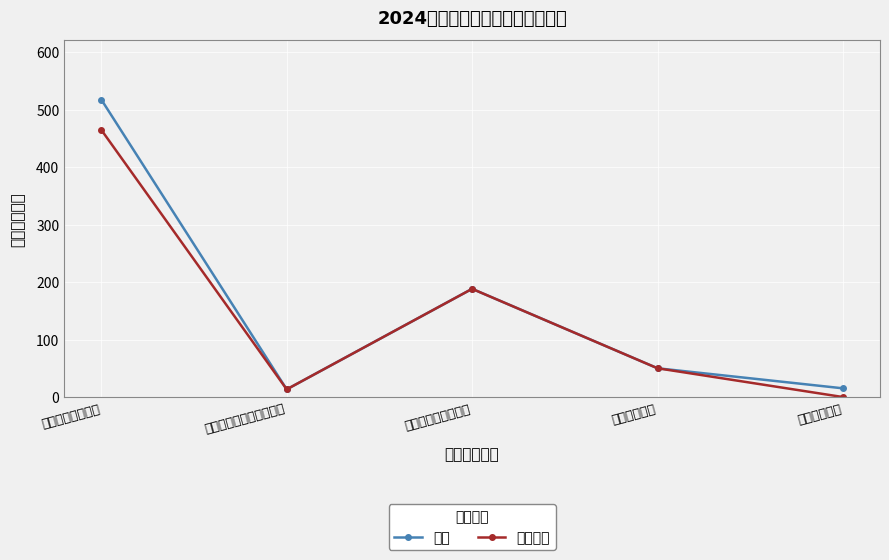

List the series in order of their peak value, highest first.

总计, 基本支出